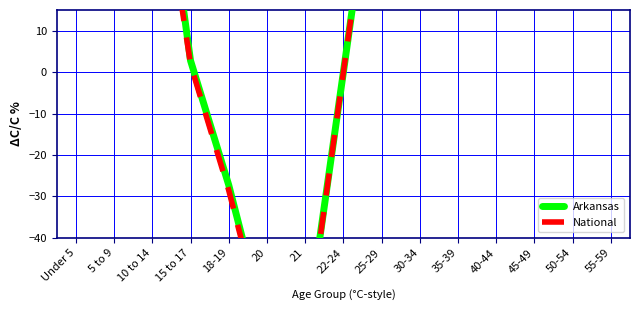

How many data points in National are less than 58?

7